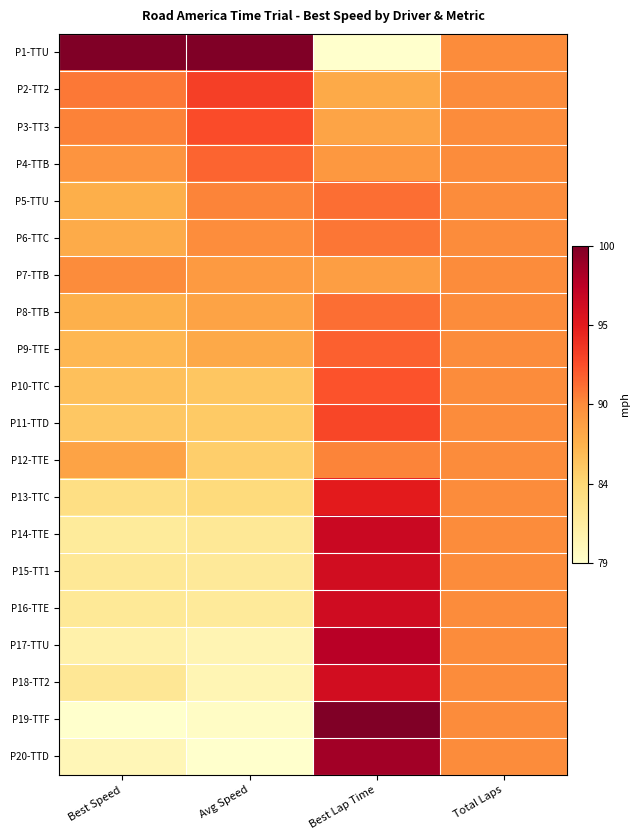

At how many categories does at least one series exceed 0?

4